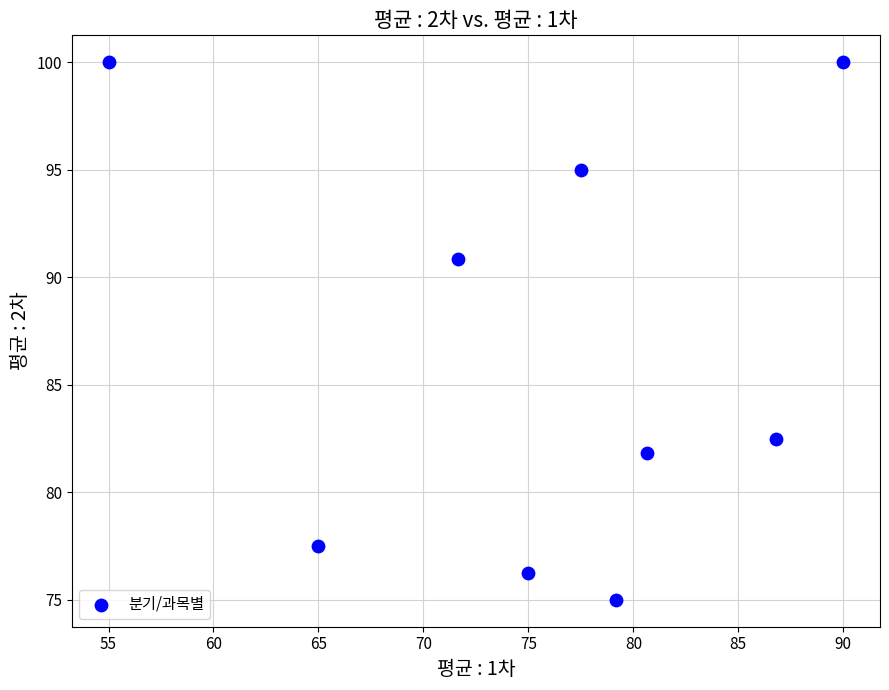

What Y value in the scatter plot is closest to 87?

90.8